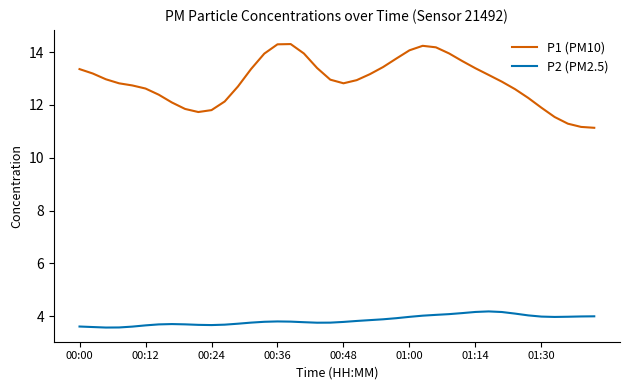

True or false: P1 (PM10) and P2 (PM2.5) cross at least once.

False